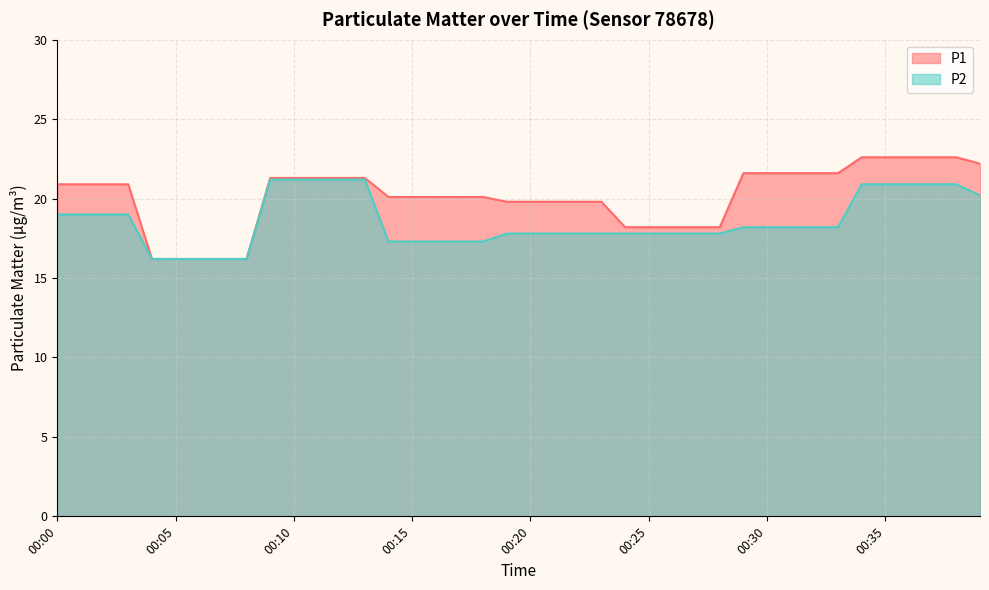

What is the minimum value for P1?

16.2